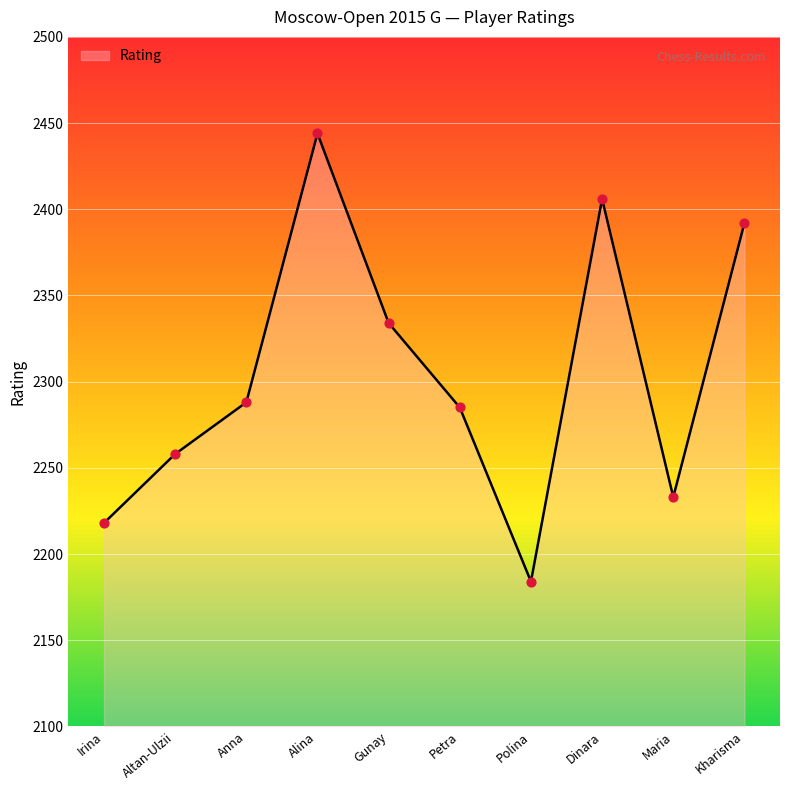

What is the ratio of the value at Maria to the value at Kharisma?

0.9